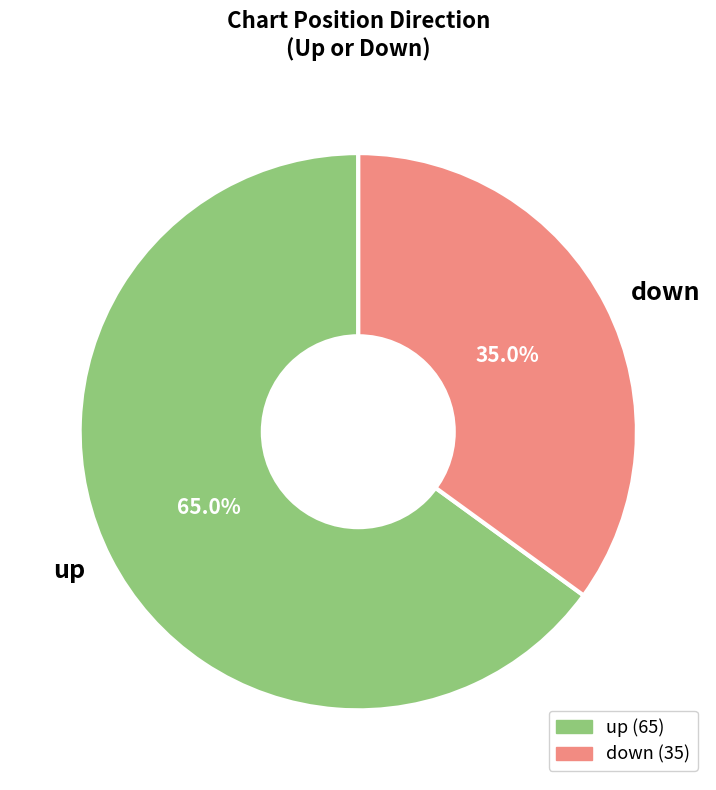

What is the ratio of the value at up to the value at down?

1.9